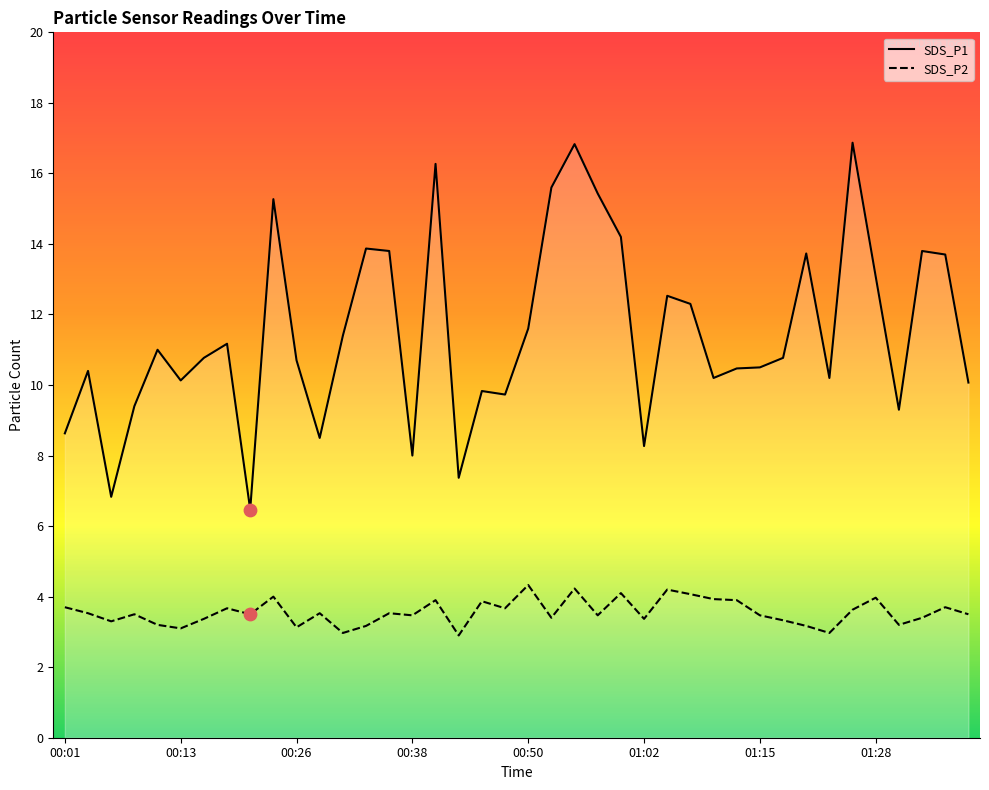

What is the total value across all series at 00:43?

10.3